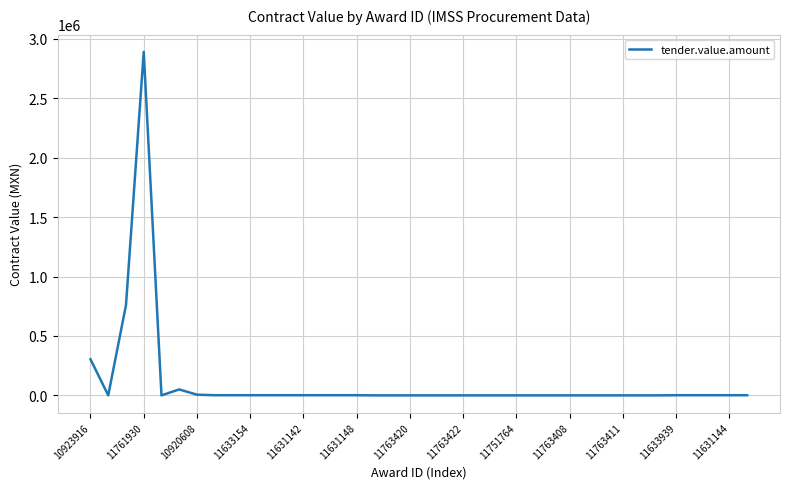

True or false: the data shows 2890681.6 at 11761930.

True